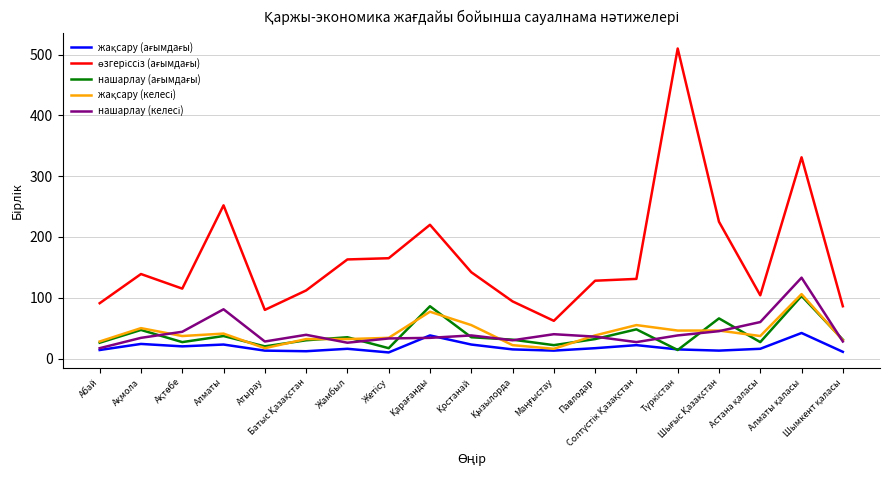

True or false: өзгеріссіз (ағымдағы) and жақсару (келесі) cross at least once.

False